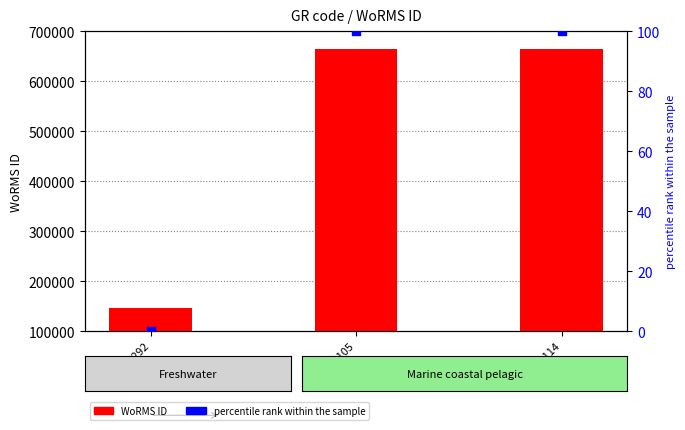

At how many categories does at least one series exceed 33175?

3